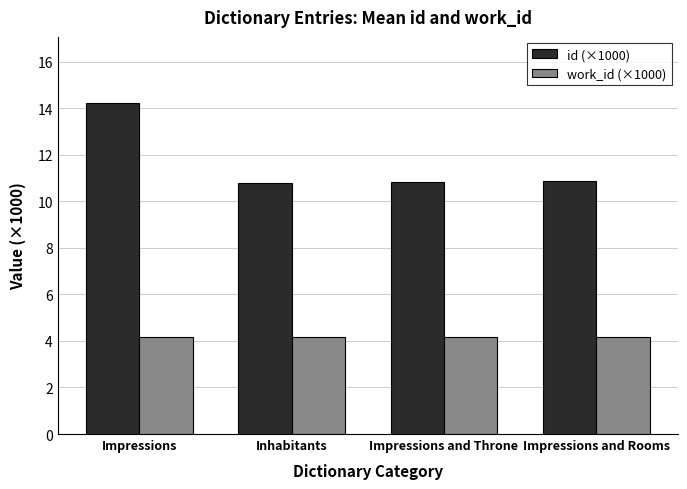

Rank the series by their maximum value, from lowest to highest.

work_id (×1000), id (×1000)